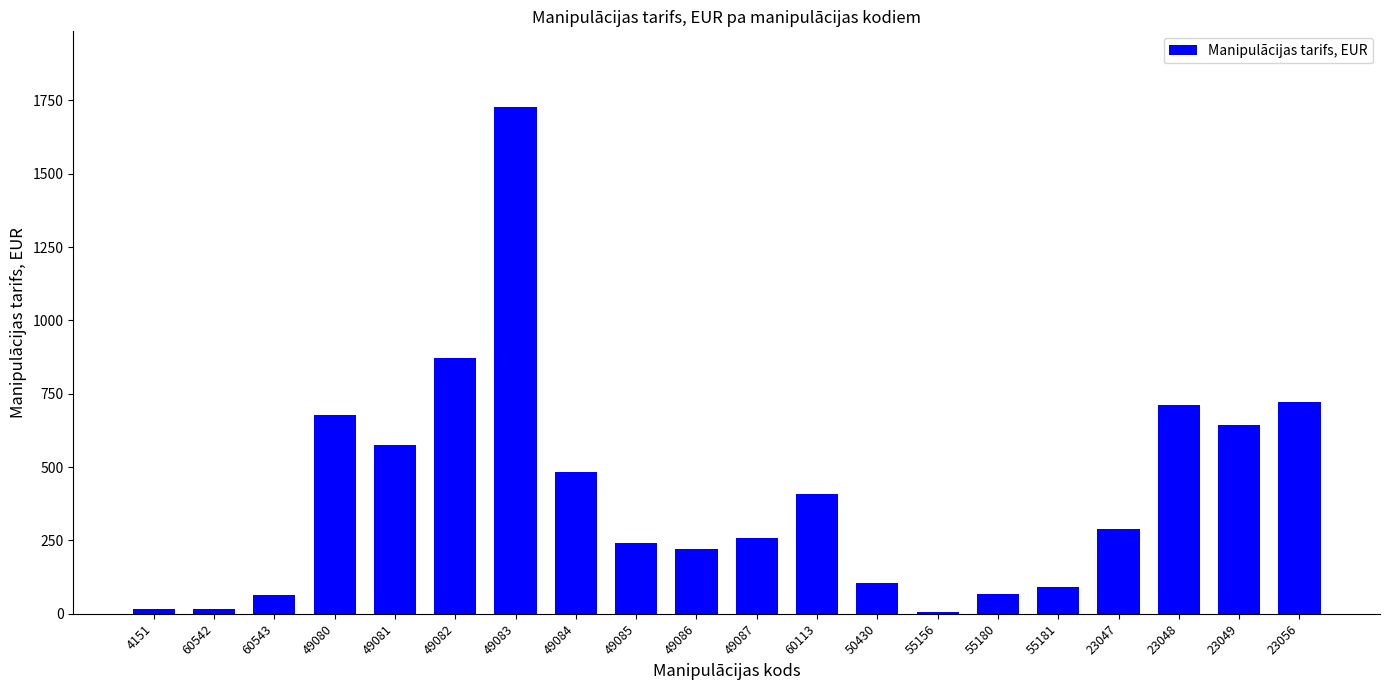

Is it true that the value at 49085 is 239.7?

True